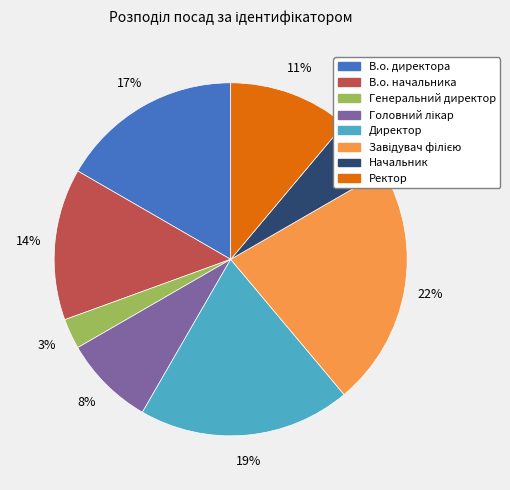

Does any single category account for the majority?

No